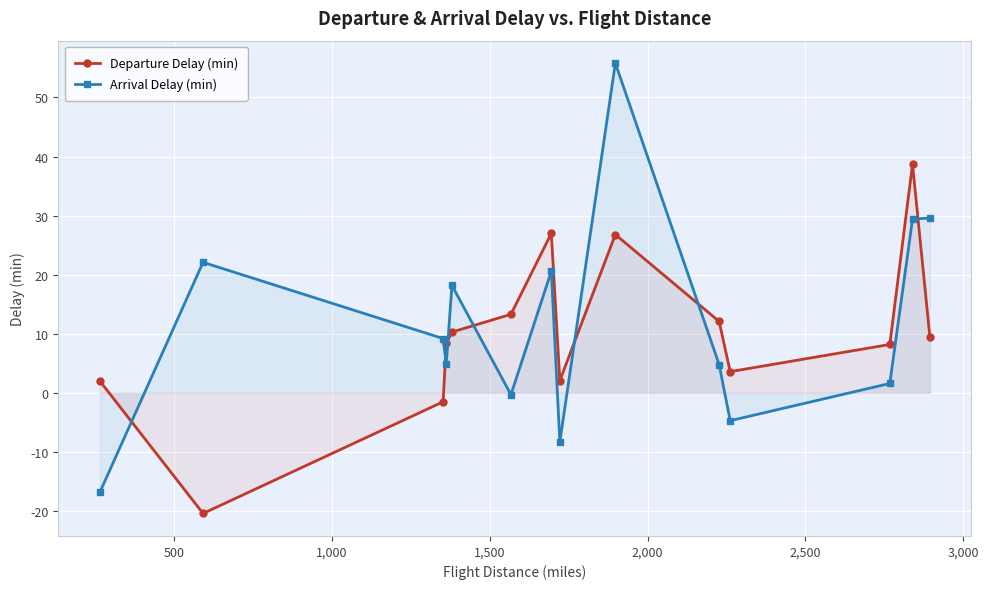

Which series has the largest range (max minus min)?

Arrival Delay (min)